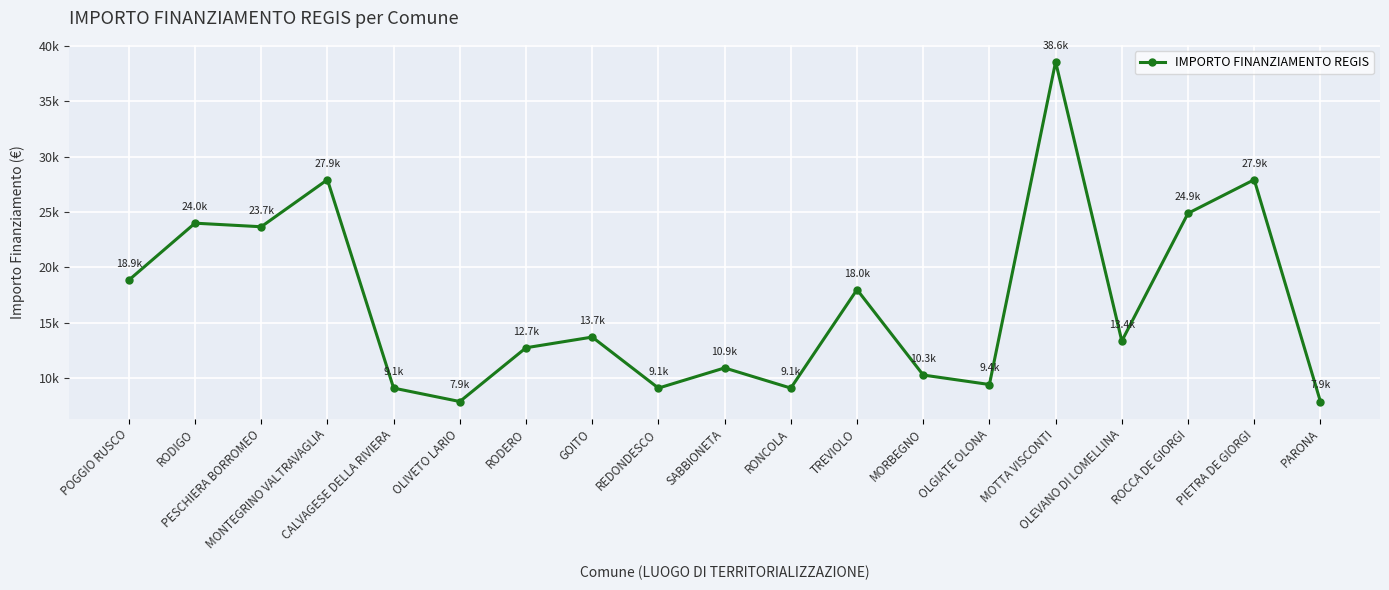

The chart shows a value of 21669 at GOITO. True or false?

False